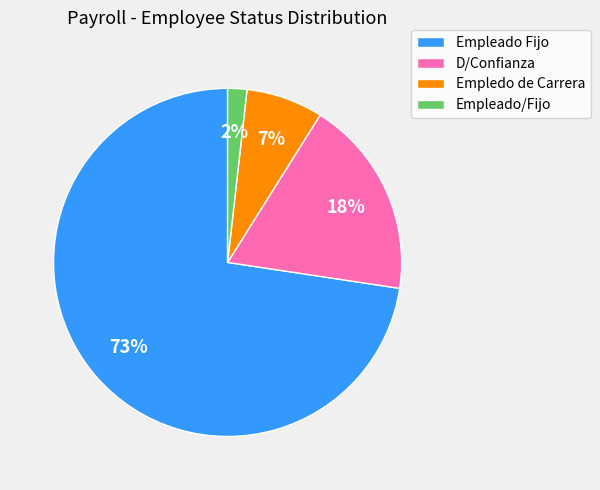

Between Empledo de Carrera and Empleado Fijo, which is larger?

Empleado Fijo